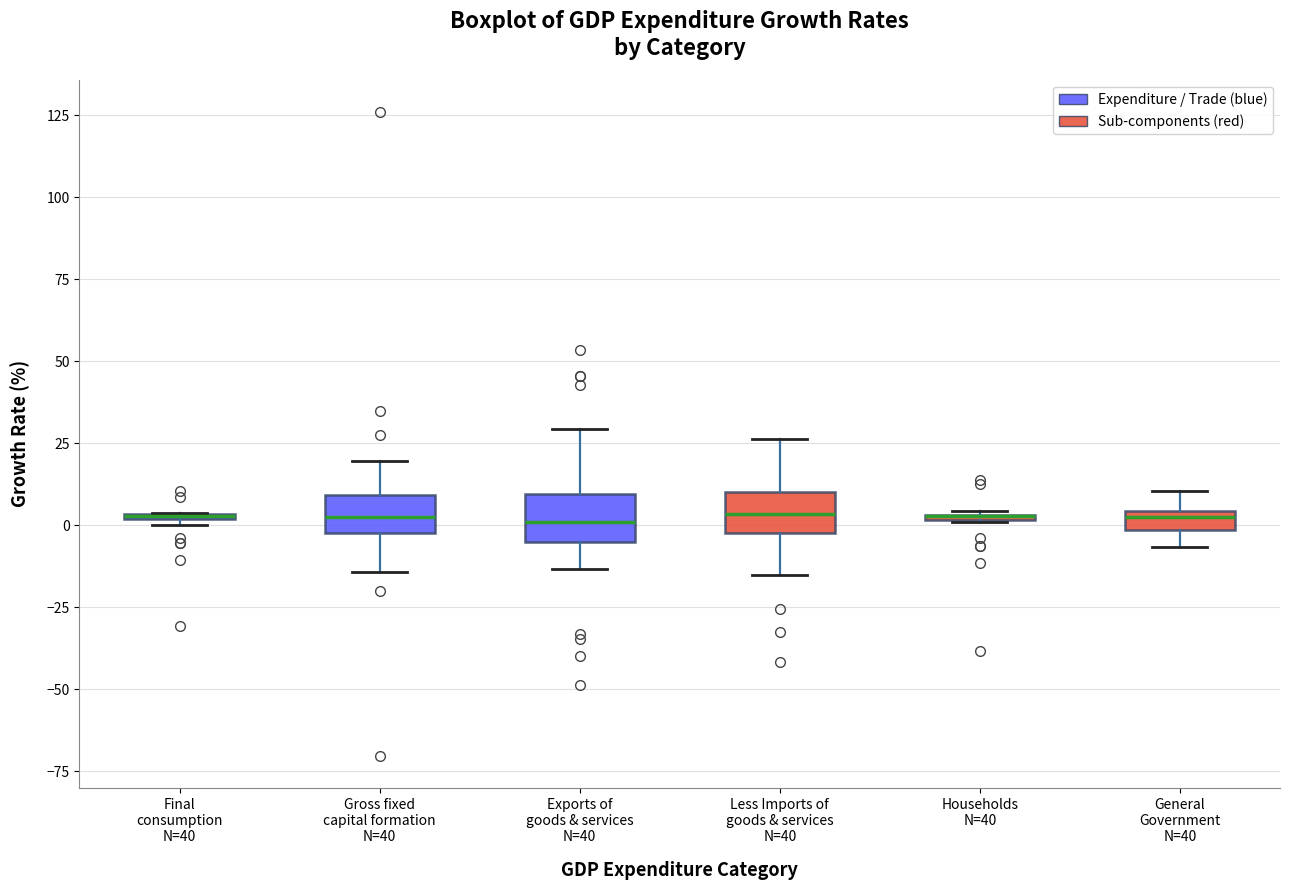

Where is the upper edge of the box for Gross fixed capital formation N=40 on the y-axis? The values are not printed on the chart, so give them approximately, as read against the axis.

10